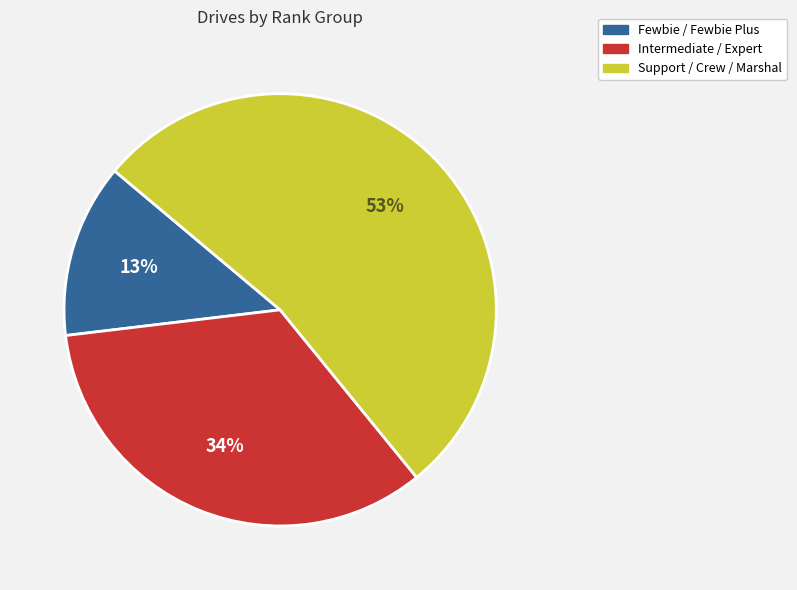

How many slices are in this pie chart?

3